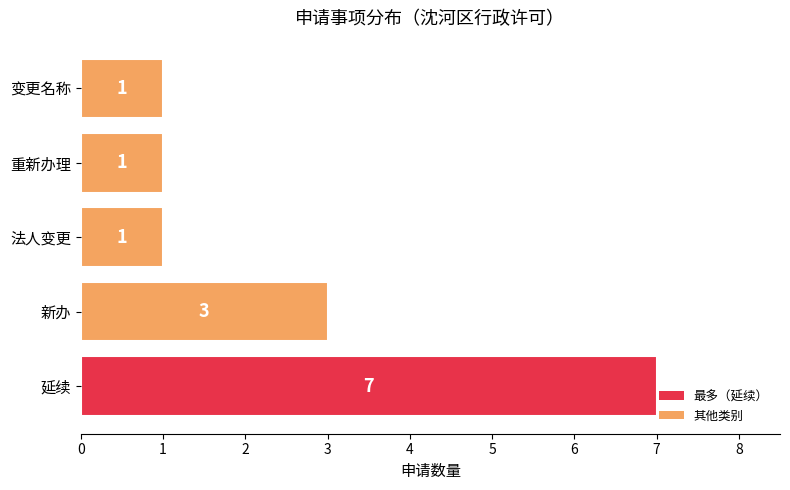

What is the greatest value displayed?

7